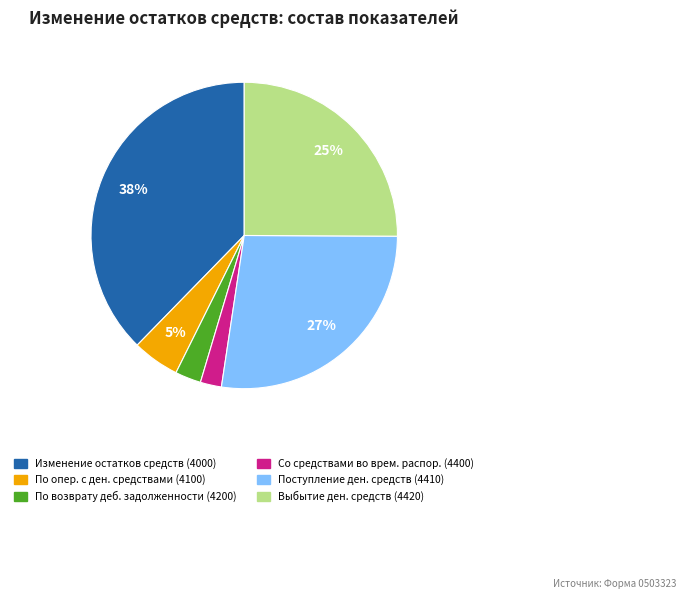

Is there a majority slice in this chart?

No